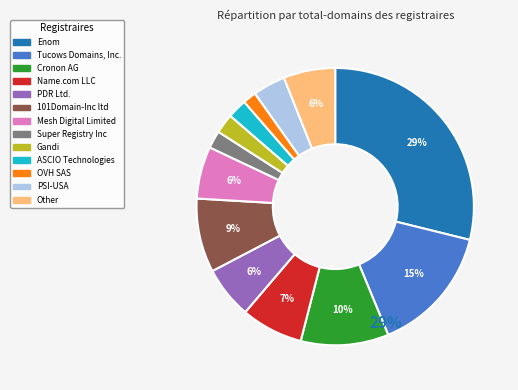

What percentage is the Super Registry Inc slice, to the nearest percent?

2%